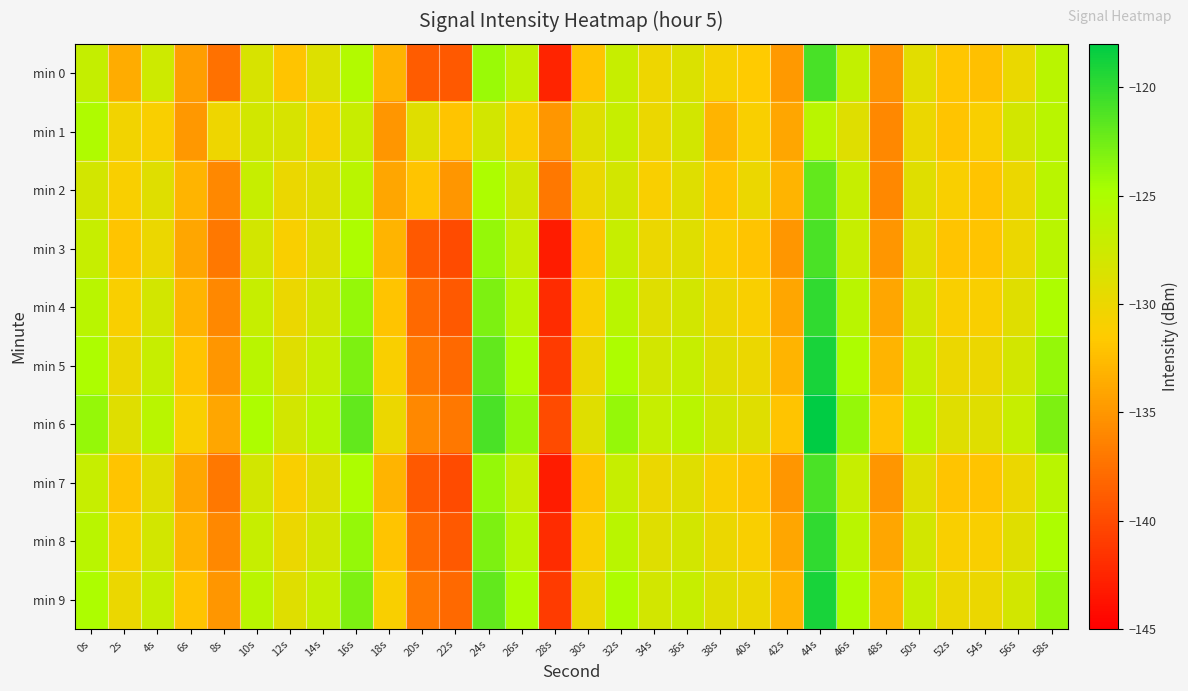

Reading right to left, transcribe all the data shown in this chart.

min 0: 58s=-126.0	56s=-129.9	54s=-132.3	52s=-131.9	50s=-129.2	48s=-135.2	46s=-126.7	44s=-120.9	42s=-134.8	40s=-131.6	38s=-130.7	36s=-128.7	34s=-130.1	32s=-127.1	30s=-131.9	28s=-142.5	26s=-126.6	24s=-124.2	22s=-139.0	20s=-138.8	18s=-133.1	16s=-125.4	14s=-128.8	12s=-131.9	10s=-128.4	8s=-137.5	6s=-134.5	4s=-127.6	2s=-133.6	0s=-126.9
min 1: 58s=-126.0	56s=-128.0	54s=-131.0	52s=-132.0	50s=-130.0	48s=-136.0	46s=-129.0	44s=-126.0	42s=-134.0	40s=-131.0	38s=-133.0	36s=-128.0	34s=-130.0	32s=-127.0	30s=-129.0	28s=-135.0	26s=-131.0	24s=-128.0	22s=-132.0	20s=-129.0	18s=-135.0	16s=-127.2	14s=-130.9	12s=-128.4	10s=-127.8	8s=-130.2	6s=-134.9	4s=-131.0	2s=-130.5	0s=-125.3
min 2: 58s=-126.0	56s=-130.0	54s=-132.0	52s=-131.0	50s=-129.0	48s=-136.0	46s=-127.0	44s=-122.0	42s=-133.0	40s=-130.0	38s=-132.0	36s=-129.0	34s=-131.0	32s=-128.0	30s=-130.0	28s=-137.0	26s=-128.0	24s=-125.0	22s=-135.0	20s=-132.0	18s=-134.0	16s=-126.0	14s=-129.0	12s=-130.0	10s=-127.0	8s=-136.0	6s=-133.0	4s=-129.0	2s=-131.0	0s=-128.0
min 3: 58s=-126.0	56s=-130.0	54s=-132.0	52s=-132.0	50s=-129.0	48s=-135.0	46s=-127.0	44s=-121.0	42s=-135.0	40s=-132.0	38s=-131.0	36s=-129.0	34s=-130.0	32s=-127.0	30s=-132.0	28s=-143.0	26s=-127.0	24s=-124.0	22s=-140.0	20s=-139.0	18s=-133.0	16s=-125.0	14s=-129.0	12s=-131.0	10s=-128.0	8s=-137.0	6s=-134.0	4s=-130.0	2s=-132.0	0s=-127.0
min 4: 58s=-125.0	56s=-129.0	54s=-131.0	52s=-131.0	50s=-128.0	48s=-134.0	46s=-126.0	44s=-120.0	42s=-134.0	40s=-131.0	38s=-130.0	36s=-128.0	34s=-129.0	32s=-126.0	30s=-131.0	28s=-142.0	26s=-126.0	24s=-123.0	22s=-139.0	20s=-138.0	18s=-132.0	16s=-124.0	14s=-128.0	12s=-130.0	10s=-127.0	8s=-136.0	6s=-133.0	4s=-128.0	2s=-131.0	0s=-126.0
min 5: 58s=-124.0	56s=-128.0	54s=-130.0	52s=-130.0	50s=-127.0	48s=-133.0	46s=-125.0	44s=-119.0	42s=-133.0	40s=-130.0	38s=-129.0	36s=-127.0	34s=-128.0	32s=-125.0	30s=-130.0	28s=-141.0	26s=-125.0	24s=-122.0	22s=-138.0	20s=-137.0	18s=-131.0	16s=-123.0	14s=-127.0	12s=-129.0	10s=-126.0	8s=-135.0	6s=-132.0	4s=-127.0	2s=-130.0	0s=-125.0
min 6: 58s=-123.0	56s=-127.0	54s=-129.0	52s=-129.0	50s=-126.0	48s=-132.0	46s=-124.0	44s=-118.0	42s=-132.0	40s=-129.0	38s=-128.0	36s=-126.0	34s=-127.0	32s=-124.0	30s=-129.0	28s=-140.0	26s=-124.0	24s=-121.0	22s=-137.0	20s=-136.0	18s=-130.0	16s=-122.0	14s=-126.0	12s=-128.0	10s=-125.0	8s=-134.0	6s=-131.0	4s=-126.0	2s=-129.0	0s=-124.0
min 7: 58s=-126.0	56s=-130.0	54s=-132.0	52s=-132.0	50s=-129.0	48s=-135.0	46s=-127.0	44s=-121.0	42s=-135.0	40s=-132.0	38s=-131.0	36s=-129.0	34s=-130.0	32s=-127.0	30s=-132.0	28s=-143.0	26s=-127.0	24s=-124.0	22s=-140.0	20s=-139.0	18s=-133.0	16s=-125.0	14s=-129.0	12s=-131.0	10s=-128.0	8s=-137.0	6s=-134.0	4s=-129.0	2s=-132.0	0s=-127.0
min 8: 58s=-125.0	56s=-129.0	54s=-131.0	52s=-131.0	50s=-128.0	48s=-134.0	46s=-126.0	44s=-120.0	42s=-134.0	40s=-131.0	38s=-130.0	36s=-128.0	34s=-129.0	32s=-126.0	30s=-131.0	28s=-142.0	26s=-126.0	24s=-123.0	22s=-139.0	20s=-138.0	18s=-132.0	16s=-124.0	14s=-128.0	12s=-130.0	10s=-127.0	8s=-136.0	6s=-133.0	4s=-128.0	2s=-131.0	0s=-126.0
min 9: 58s=-124.0	56s=-128.0	54s=-130.0	52s=-130.0	50s=-127.0	48s=-133.0	46s=-125.0	44s=-119.0	42s=-133.0	40s=-130.0	38s=-129.0	36s=-127.0	34s=-128.0	32s=-125.0	30s=-130.0	28s=-141.0	26s=-125.0	24s=-122.0	22s=-138.0	20s=-137.0	18s=-131.0	16s=-123.0	14s=-127.0	12s=-129.0	10s=-126.0	8s=-135.0	6s=-132.0	4s=-127.0	2s=-130.0	0s=-125.0